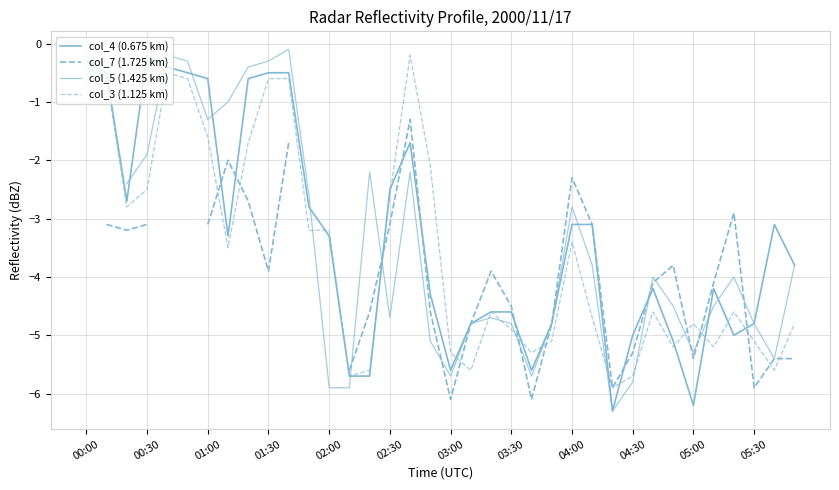

What is the maximum value for col_4 (0.675 km)?

-0.2